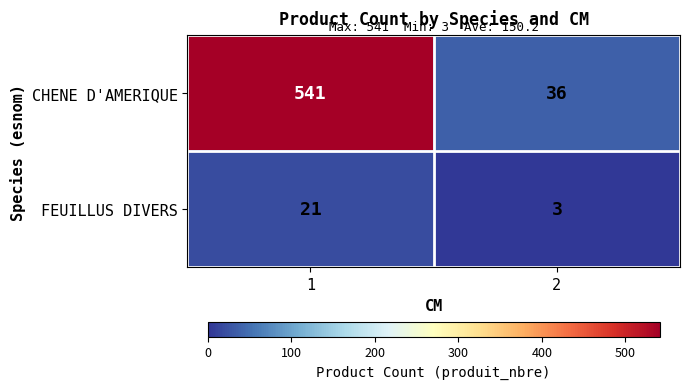

Reading left to right, extract all data points from this chart.

CHENE D'AMERIQUE: 541	36
FEUILLUS DIVERS: 21	3